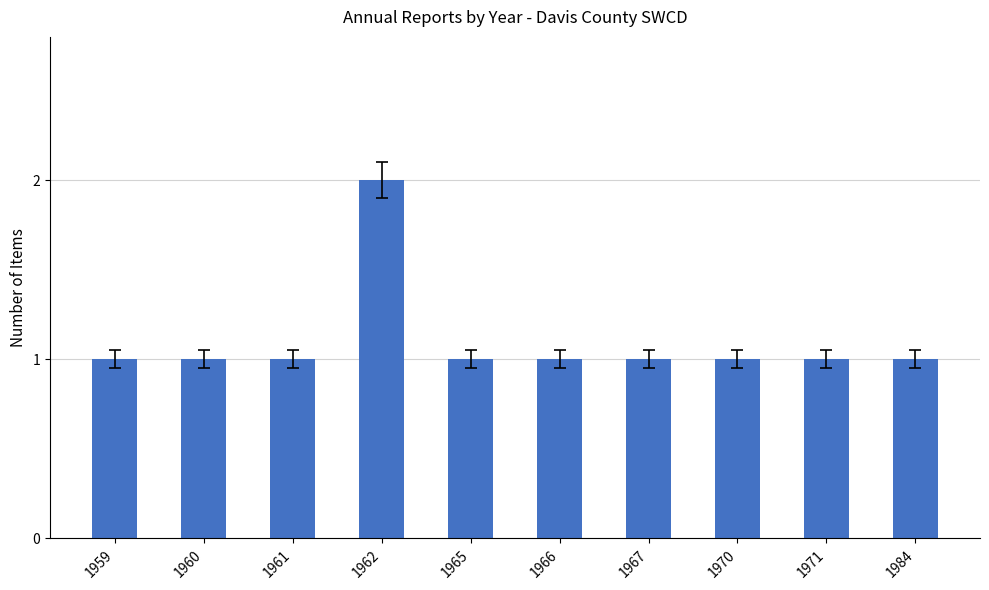

What is the change in value from 1962 to 1966?

-1